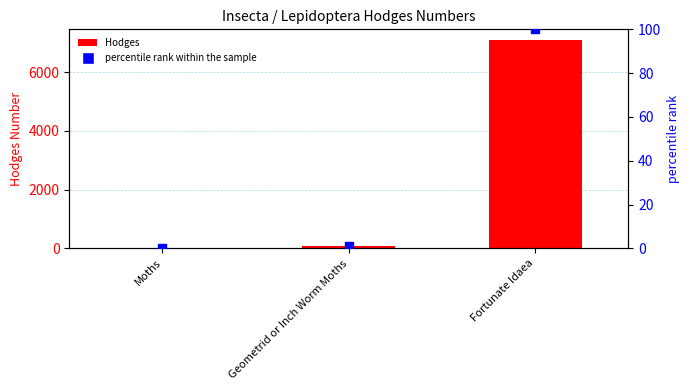

Which series has the widest spread of Y values?

Hodges